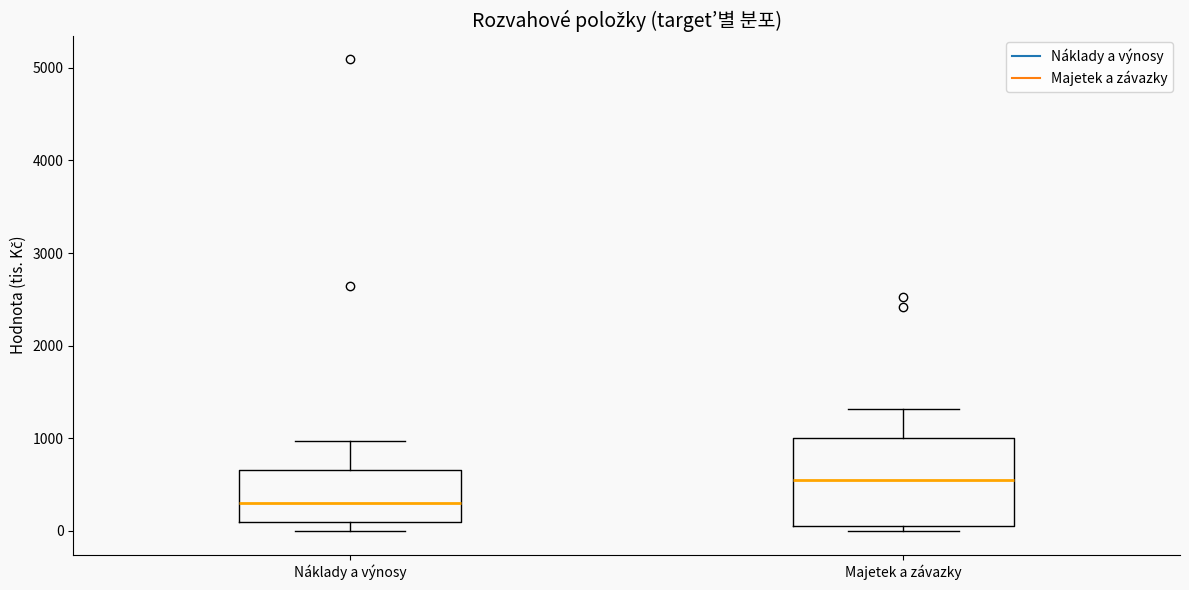

Which box is the tallest, from its lower edge to its upper edge?

Majetek a závazky